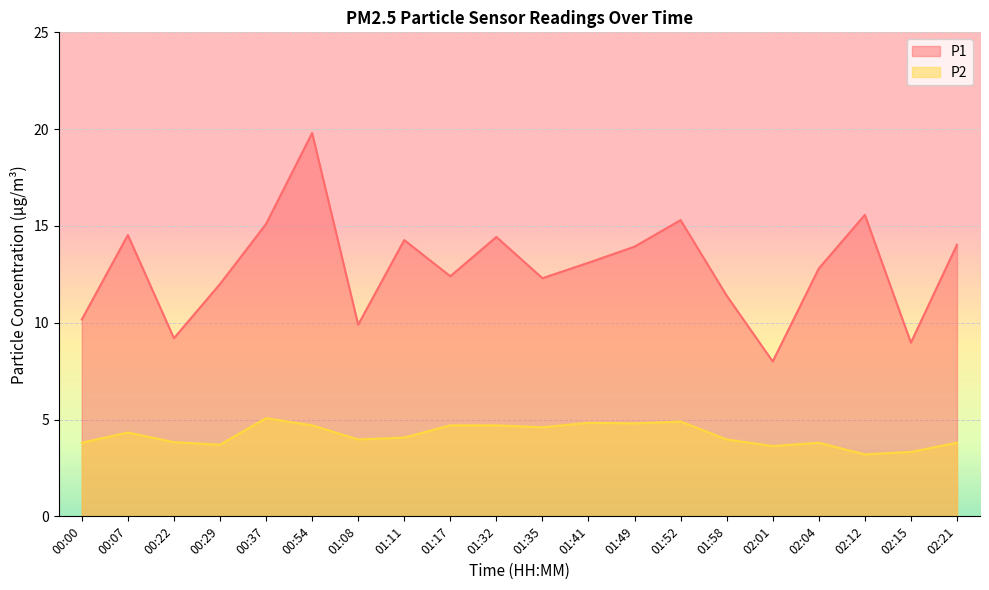

Where does the P2 series first go above 4?

00:07